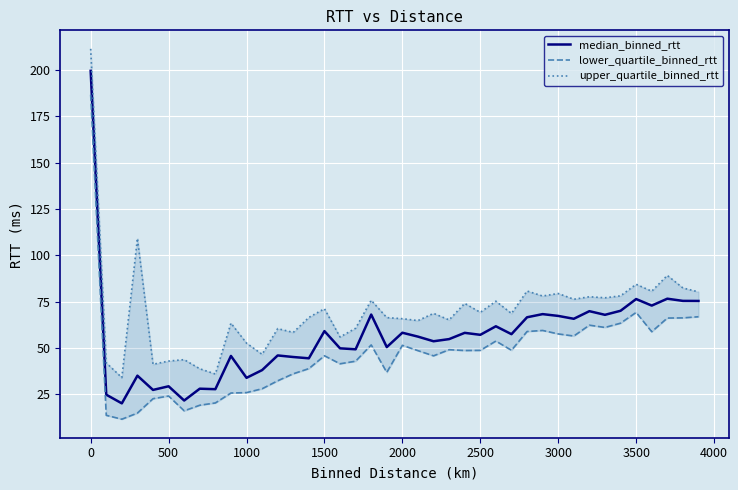

What is the difference between the second highest and second lowest values in the lower_quartile_binned_rtt series?

55.5